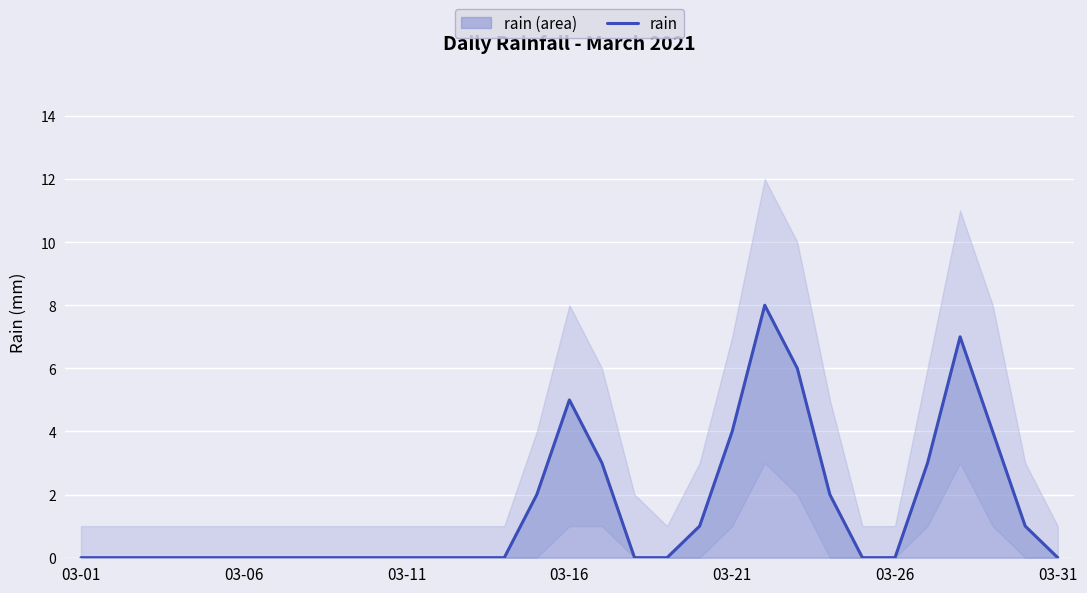

What is the sum of all values?

46